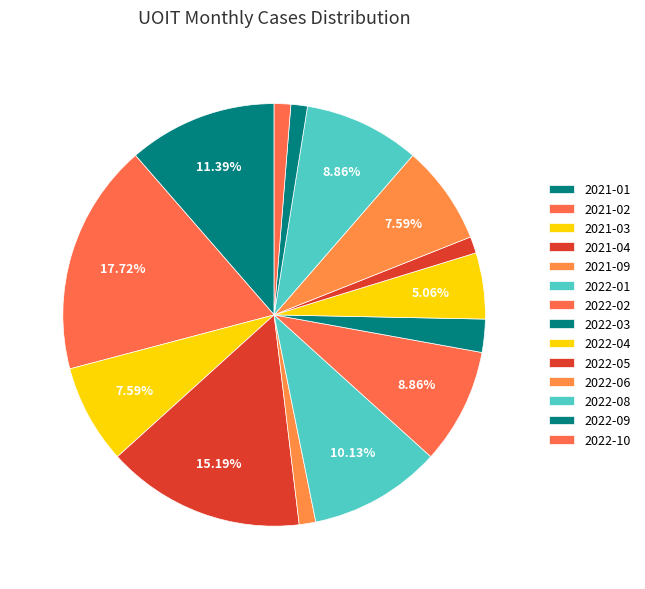

To the nearest percent, what is the difference between the largest and smallest slice percentages?

16%